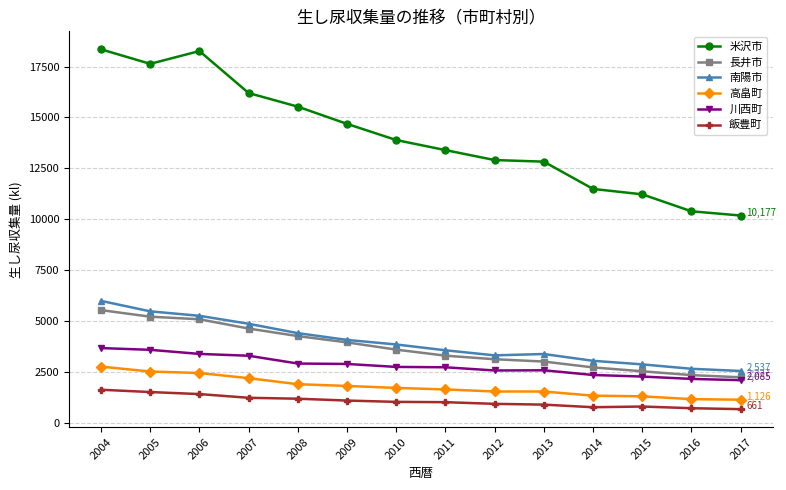

True or false: 南陽市 and 米沢市 intersect in this chart.

False